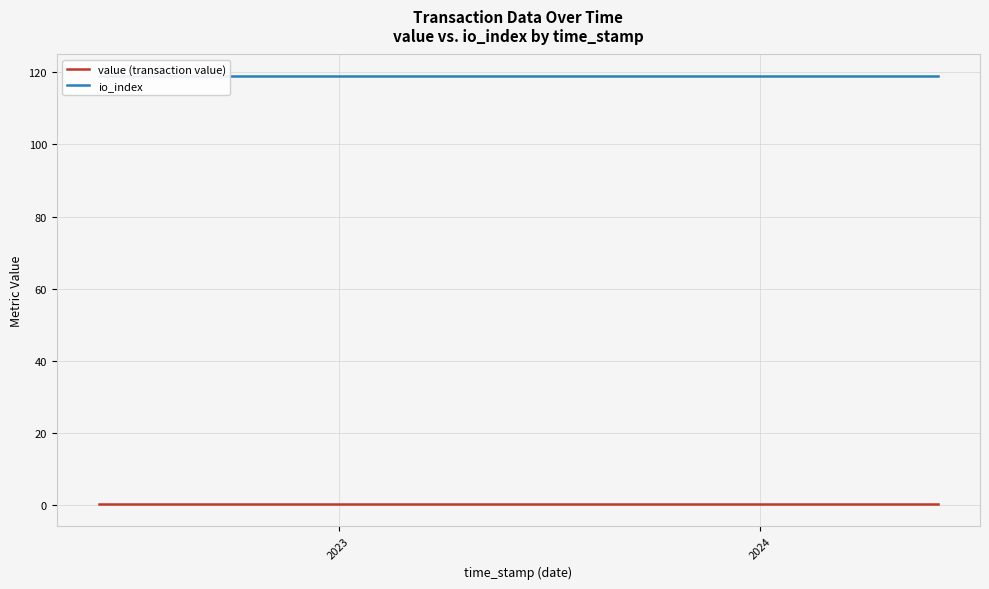

What are all the series names shown in the legend?

value (transaction value), io_index